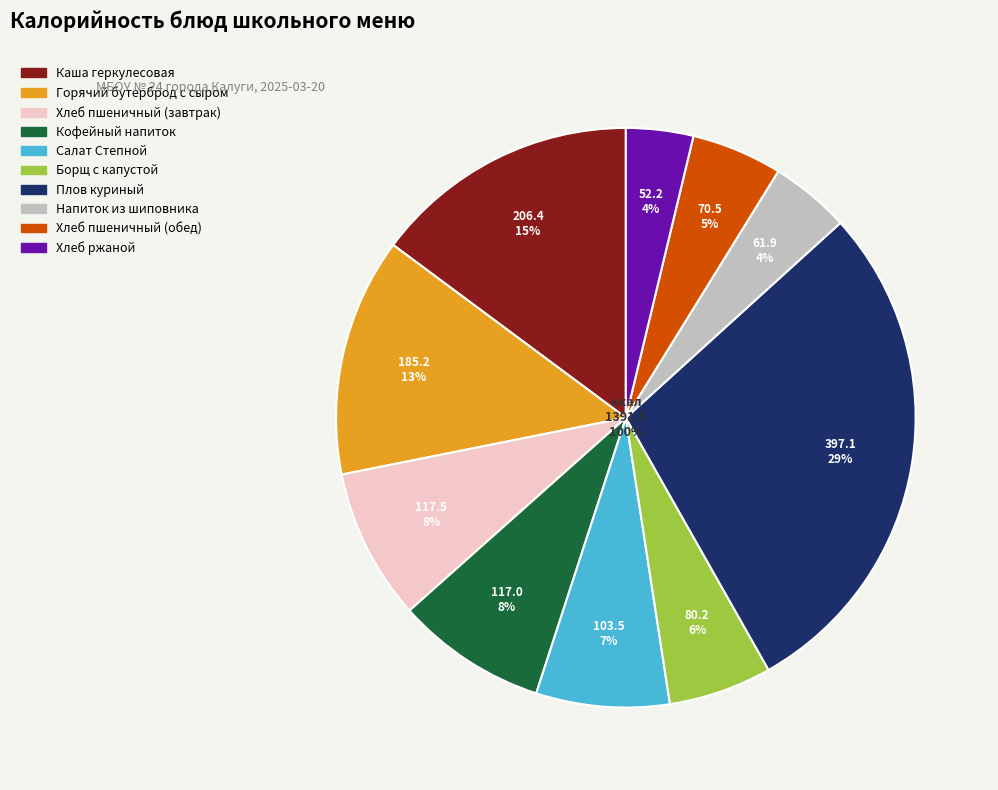

The Горячий бутерброд с сыром slice represents 1% of the pie. True or false?

False